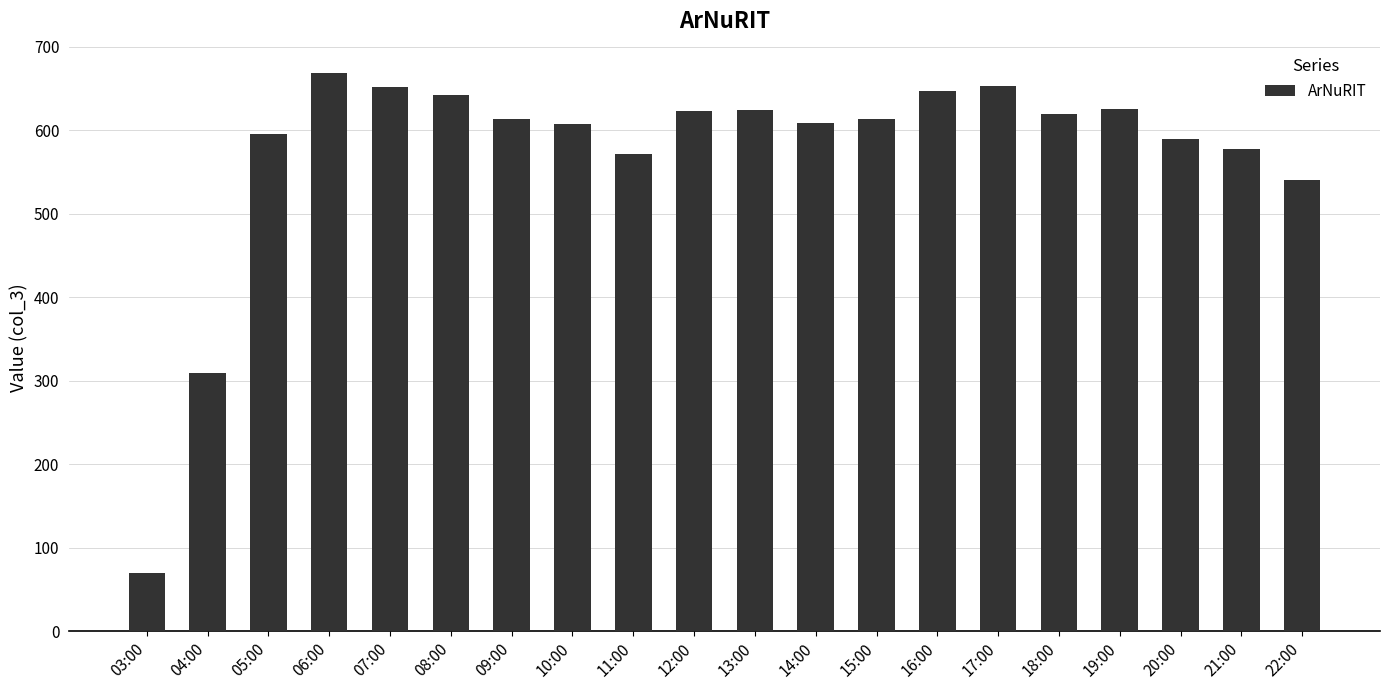

What is the average value?

573